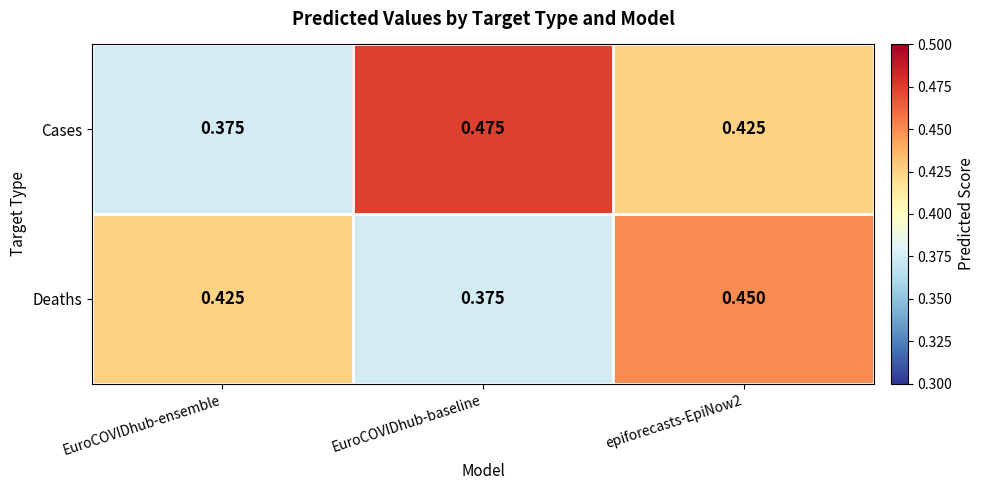

How many categories are shown in the chart?

3